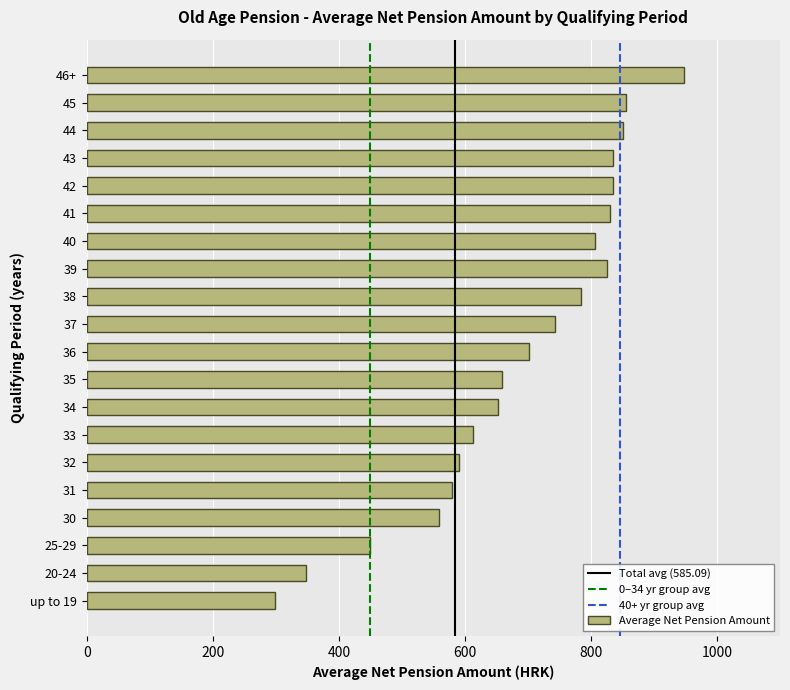

Read the value at 25-29.

450.1